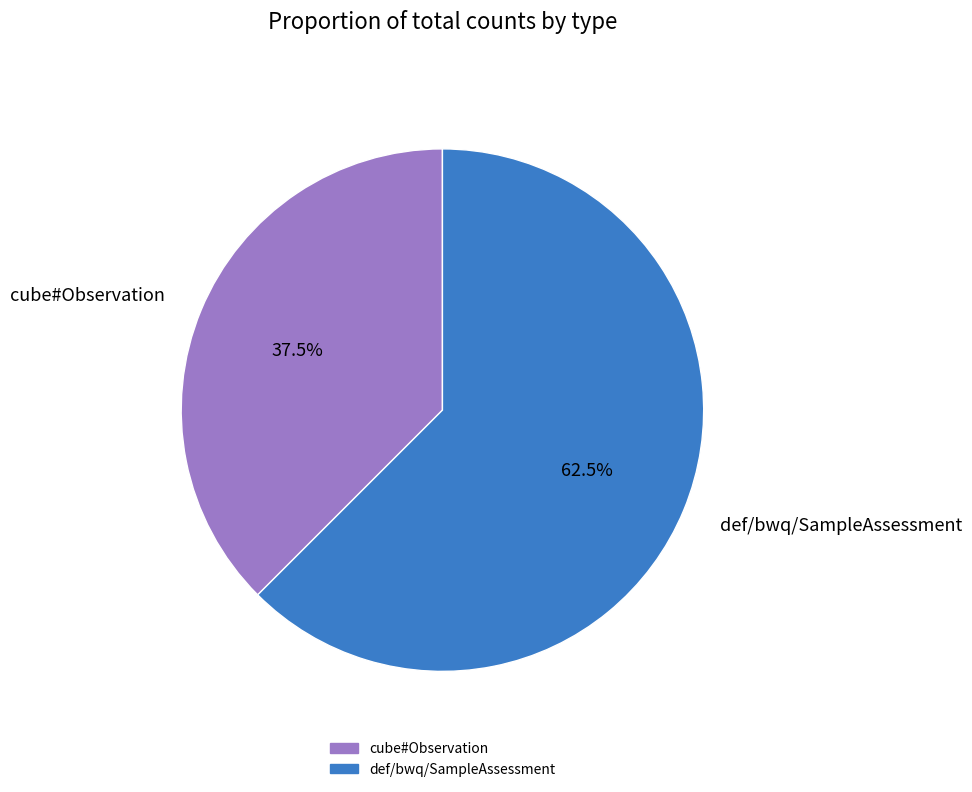

Which has a higher value, cube#Observation or def/bwq/SampleAssessment?

def/bwq/SampleAssessment